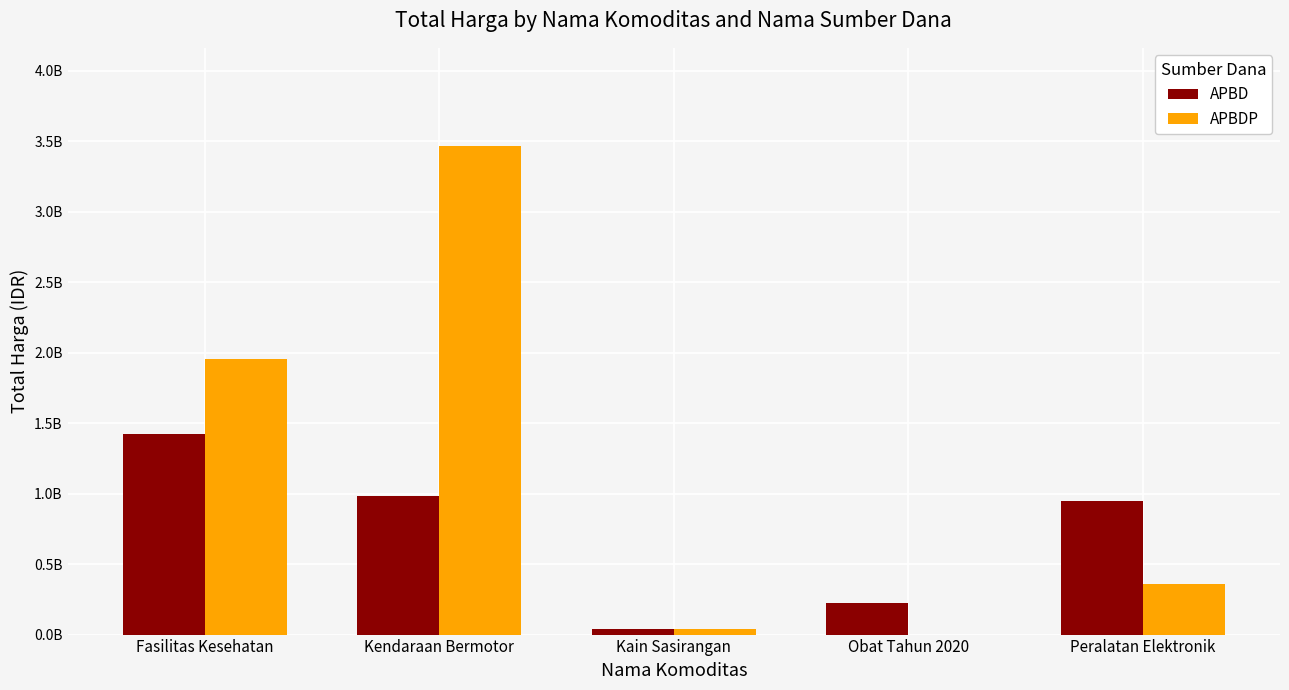

Are the bars horizontal?

No